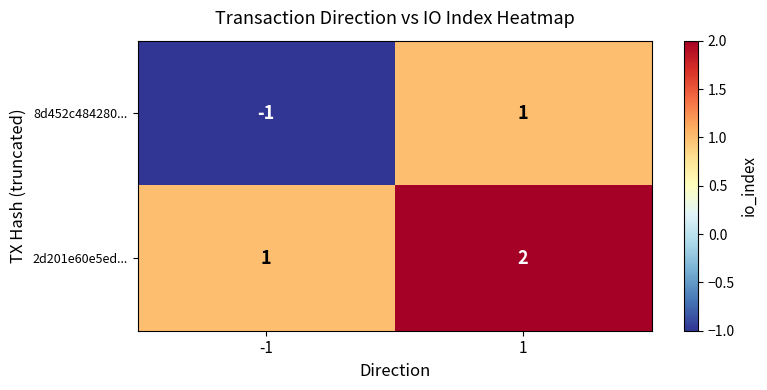

What is the minimum value shown in the chart?

-1